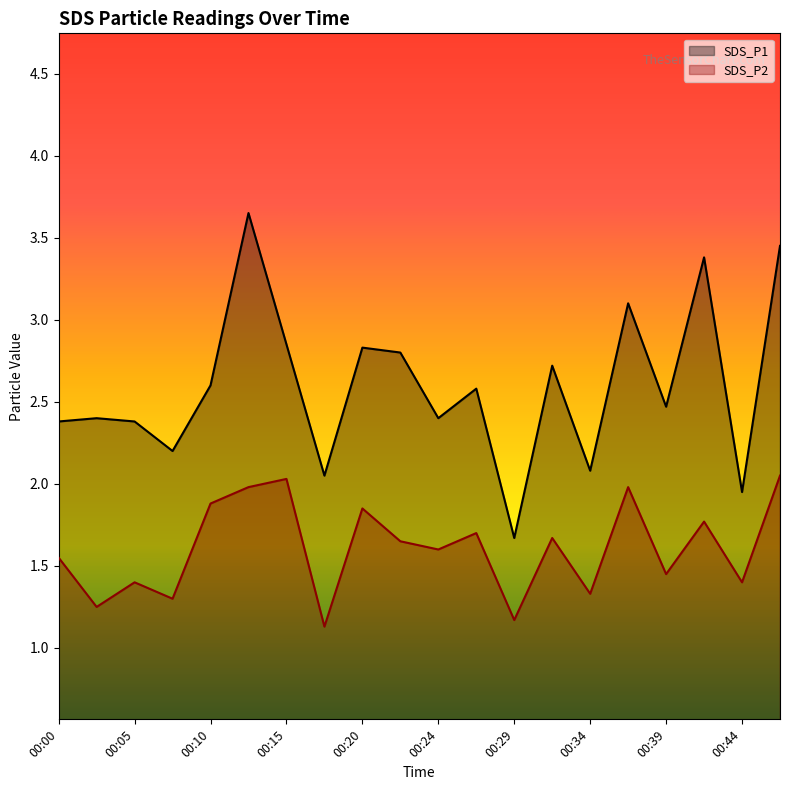

How many series are shown in this chart?

2